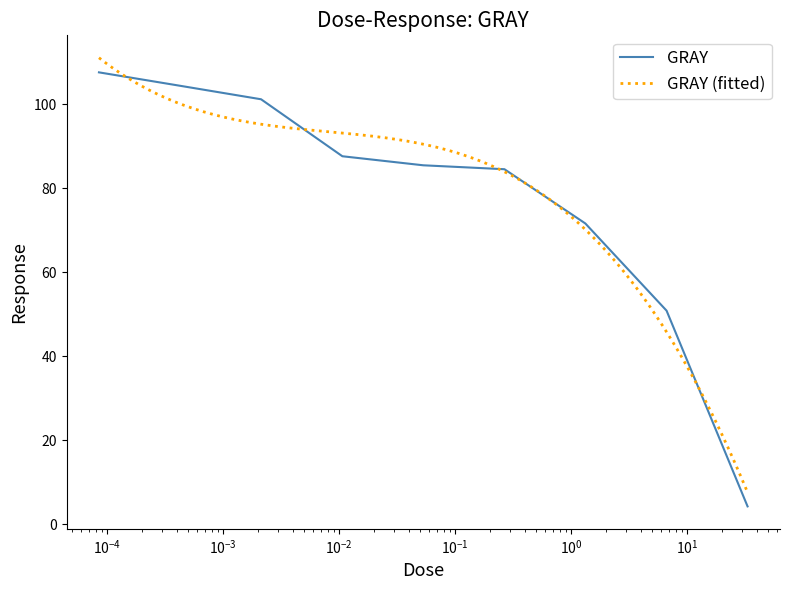

What is the highest value of the GRAY series?

107.7